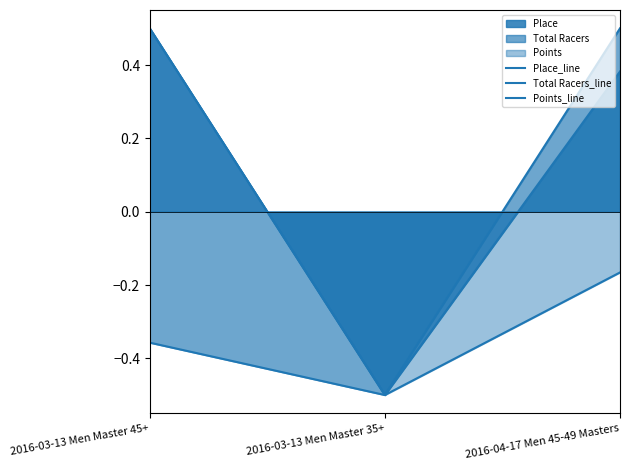

Reading right to left, what are all the values shown in this chart?

Place_line: 0.4	-0.5	0.5
Total Racers_line: 0.5	-0.5	-0.4
Points_line: -0.2	-0.5	0.5